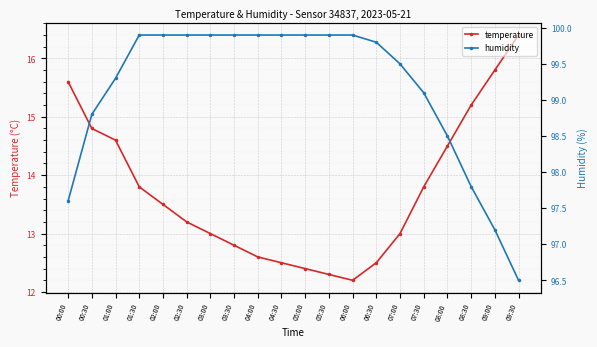

What position from the left is 09:00?

19